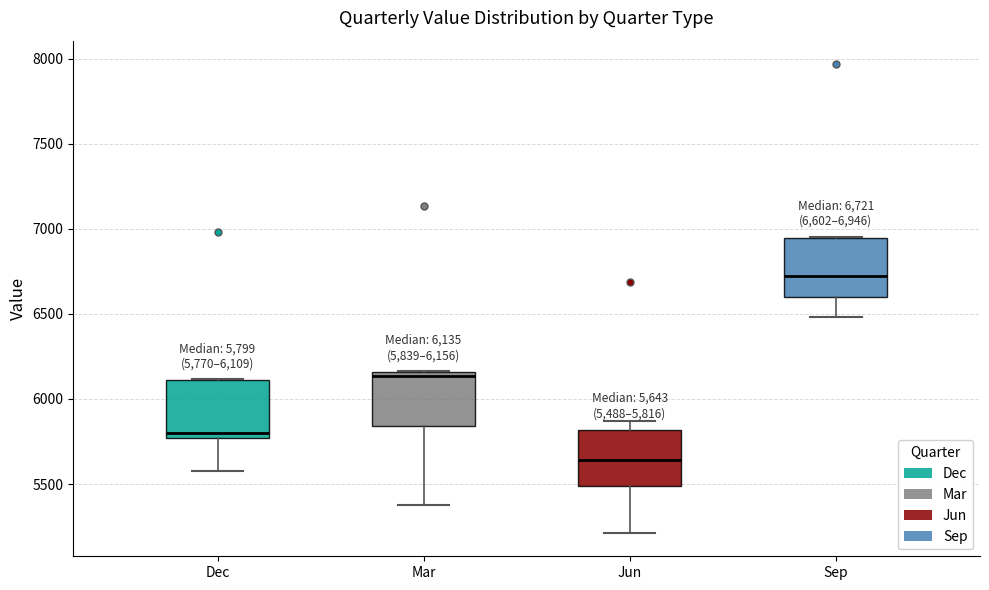

Which box's median line is the lowest?

Jun